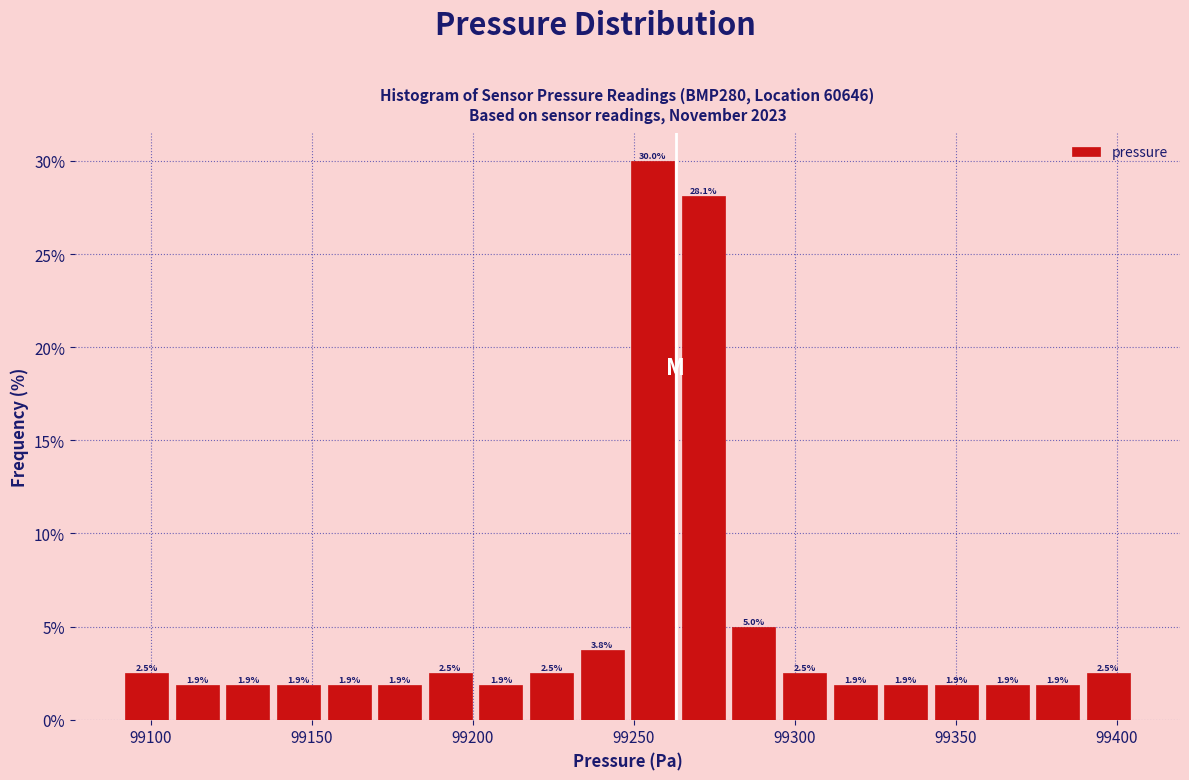

Around what value on the x-axis is the tallest bar? Give the approximate position of its centre, as read against the axis.

99255